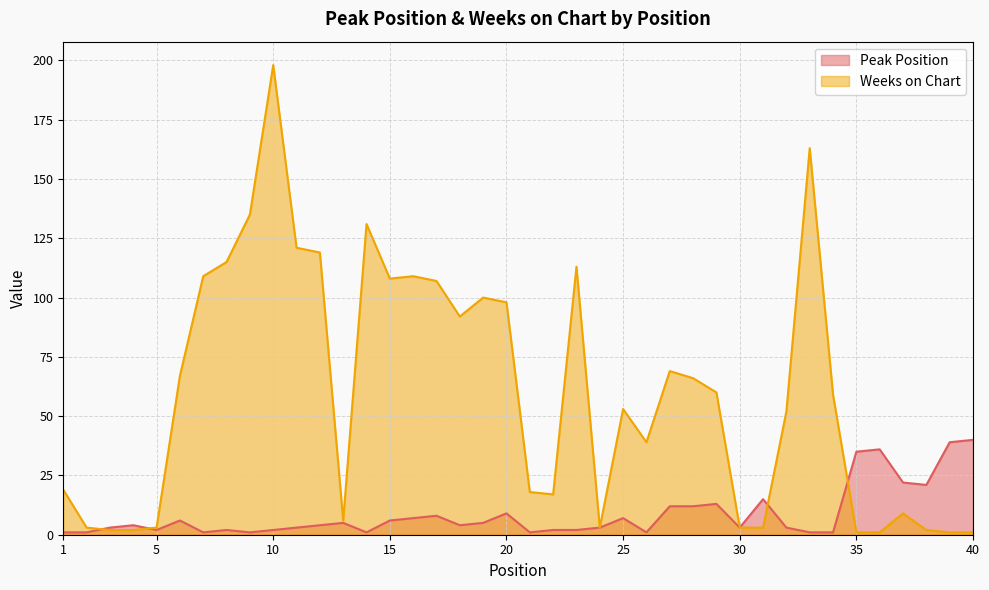

True or false: Peak Position and Weeks on Chart intersect in this chart.

True